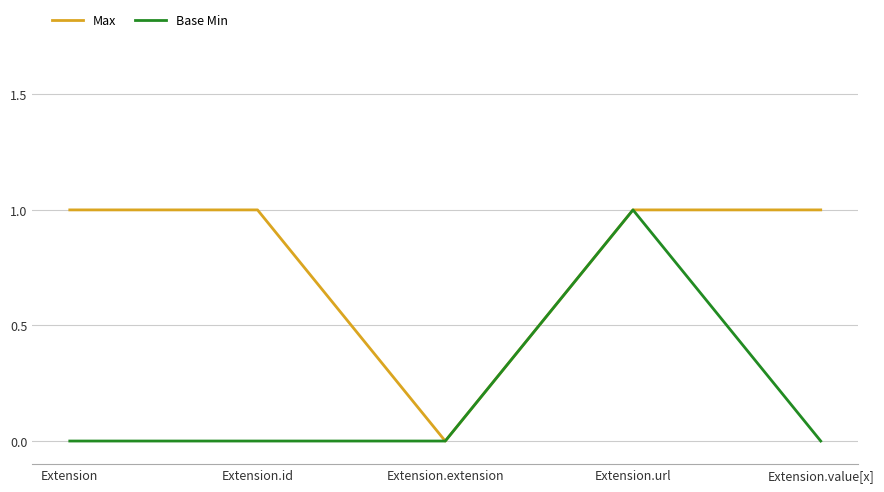

What is the spread (max minus min) of values at Extension.value[x]?

1